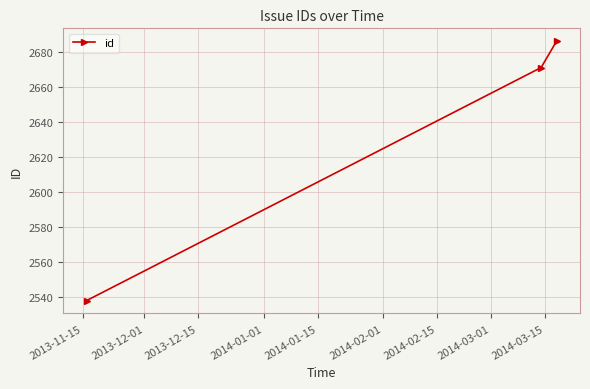

What is the greatest value displayed?

2686